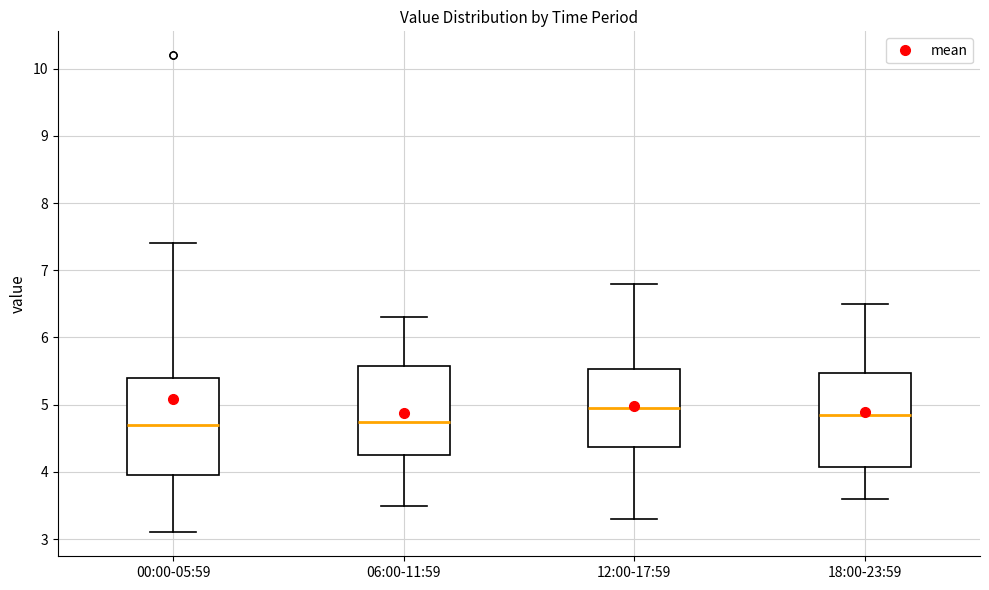

Where is the lower edge of the box for 00:00-05:59 on the y-axis? The values are not printed on the chart, so give them approximately, as read against the axis.

4.0